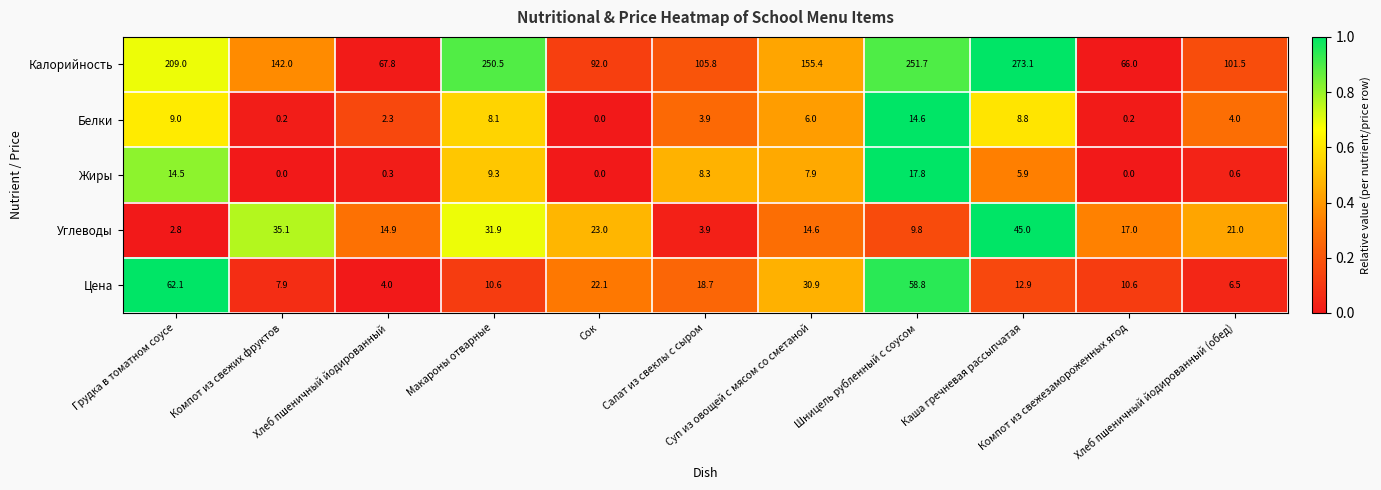

What is the maximum value for Цена?

62.1